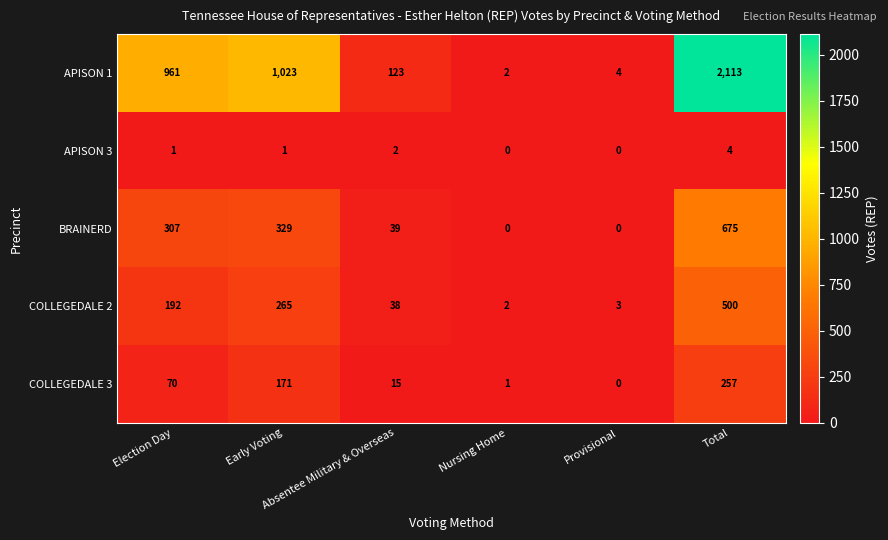

What is the difference between the maximum and minimum values in the COLLEGEDALE 3 series?

257